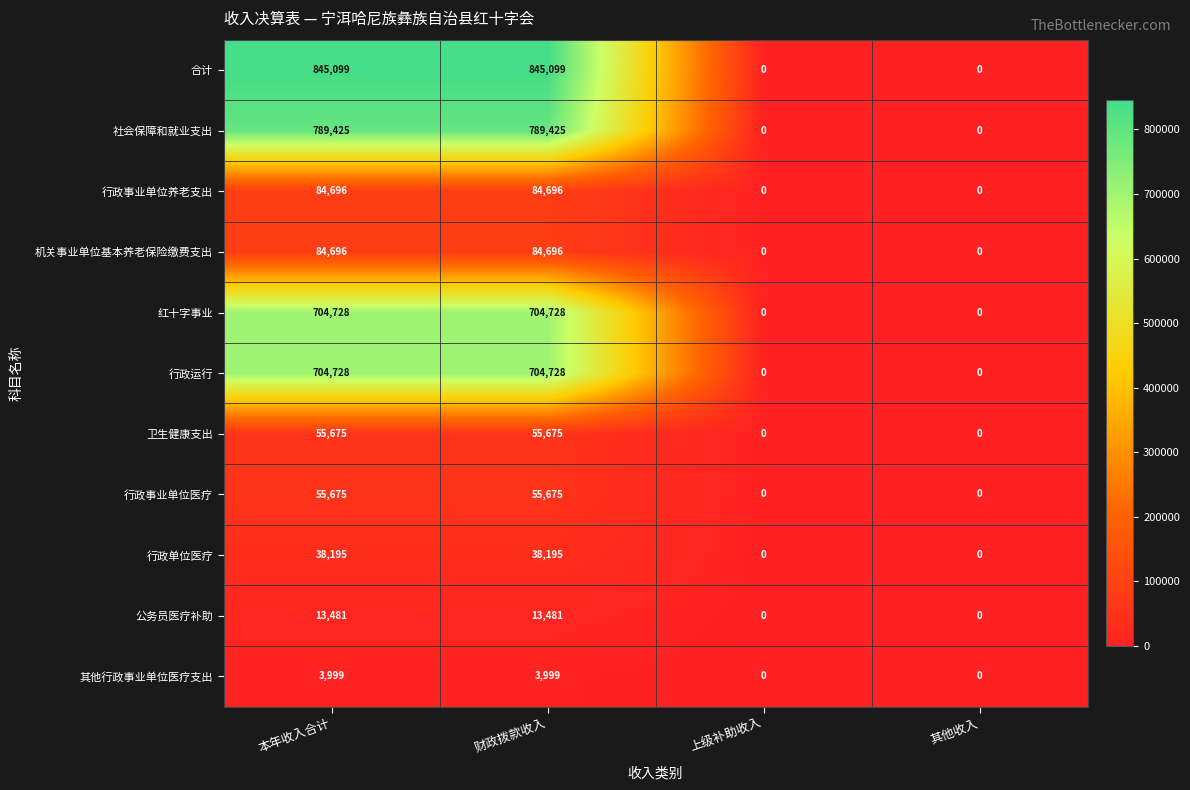

How many categories are shown in the chart?

4